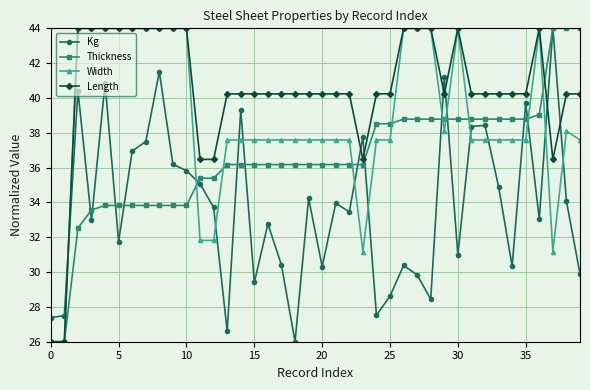

What is the sum of all Length values?

1618.6